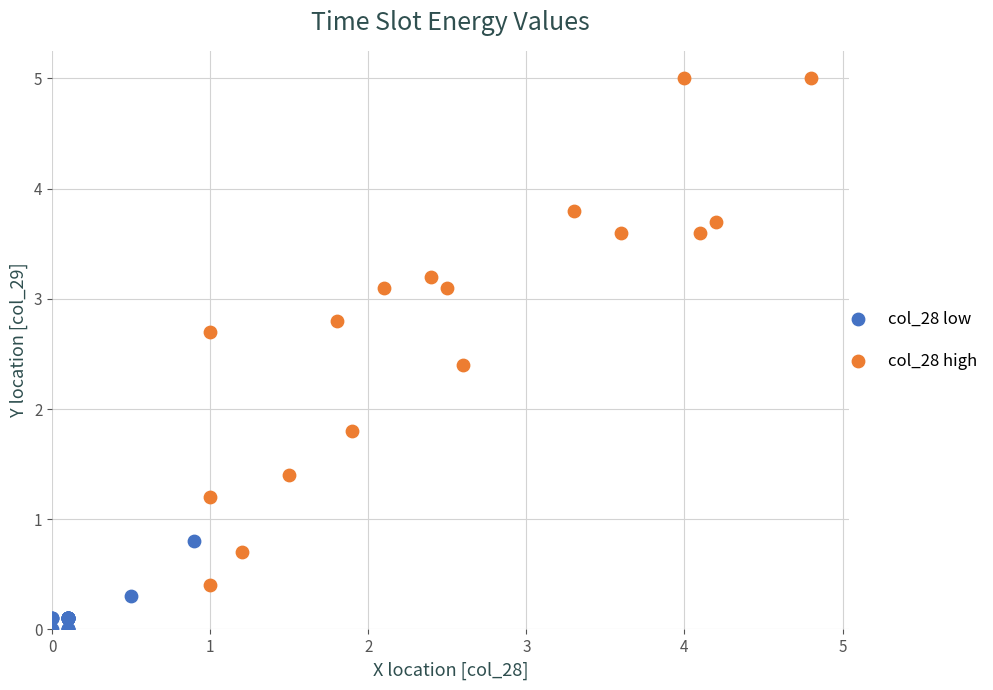

Which series contains the highest Y value?

col_28 high